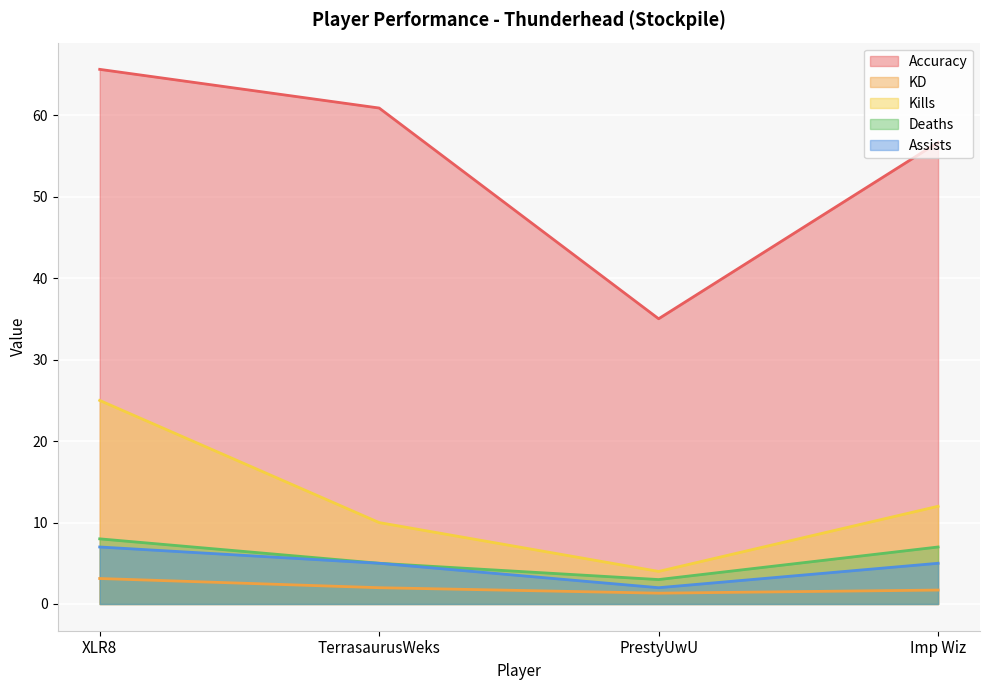

How many distinct data groups are displayed?

5